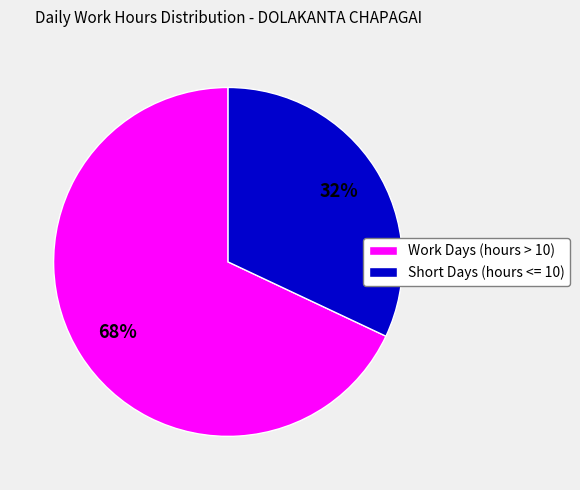

Which category has the biggest portion of the pie?

Work Days (hours > 10)